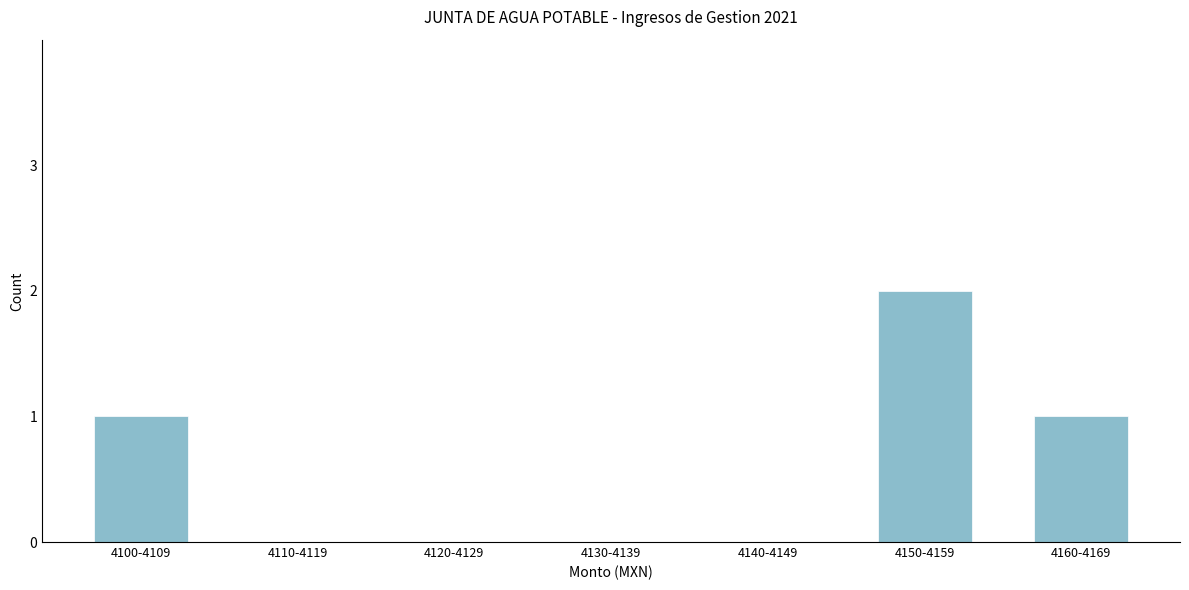

Reading right to left, what are all the values shown in this chart?

4160-4169=1	4150-4159=2	4140-4149=0	4130-4139=0	4120-4129=0	4110-4119=0	4100-4109=1